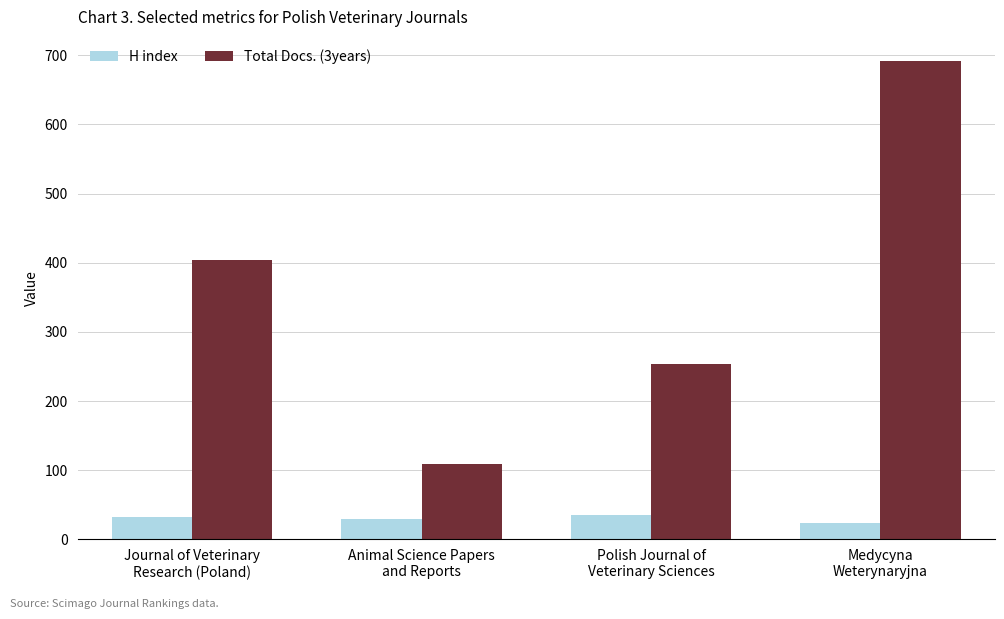

Is it true that Total Docs. (3years) equals 43 at Animal Science Papers
and Reports?

False